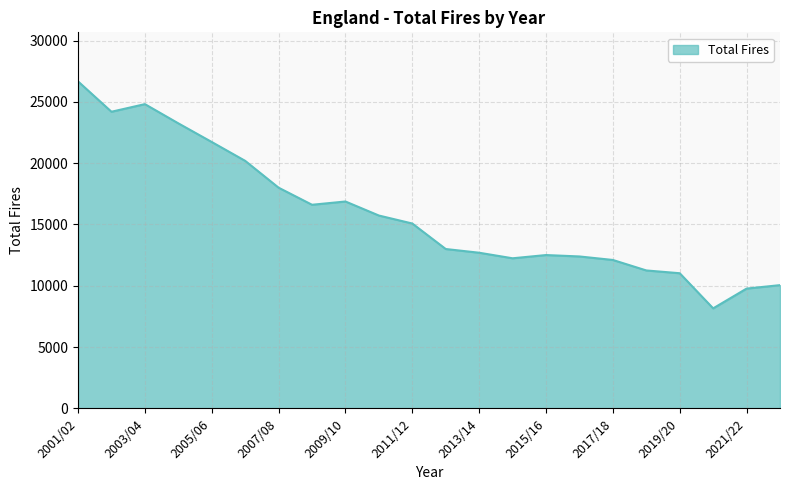

What is the greatest value displayed?

26670